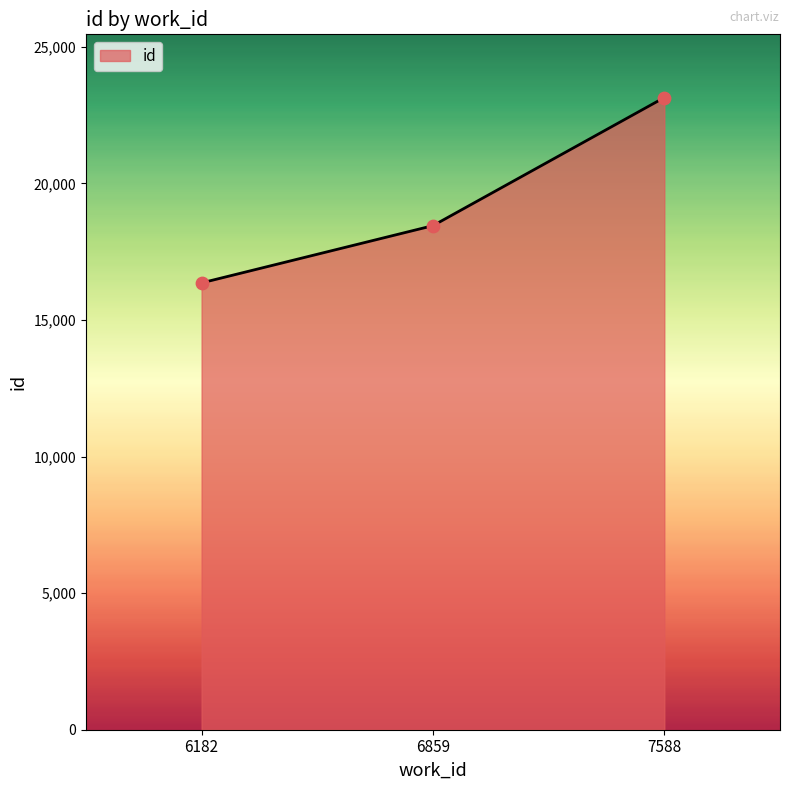

What is the change in value from 6182 to 6859?

+2095